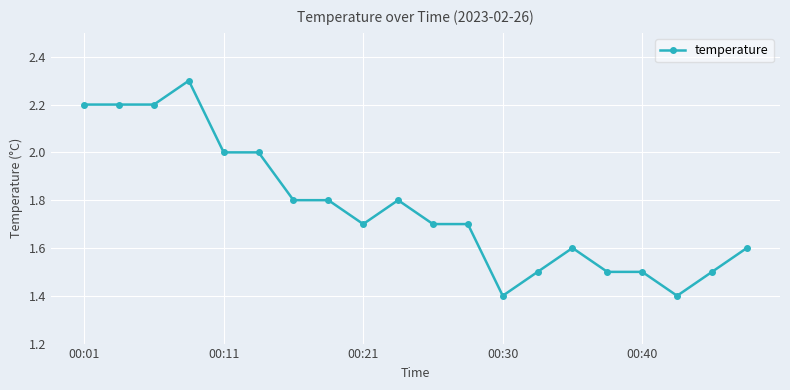

What is the value of the 13th point from the left?

1.4